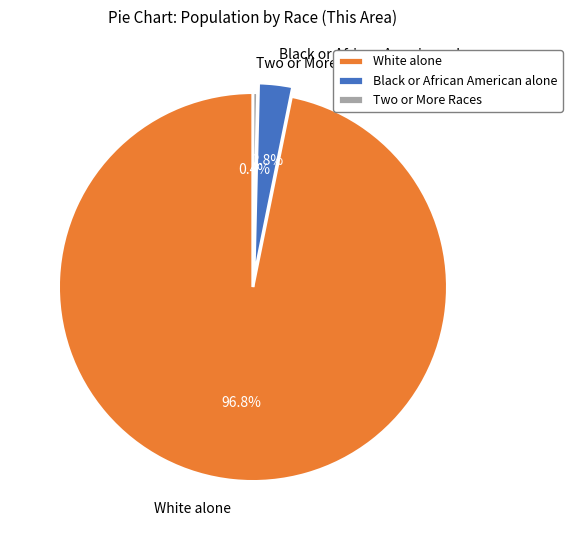

Is it true that Black or African American alone is 3% of the pie?

True